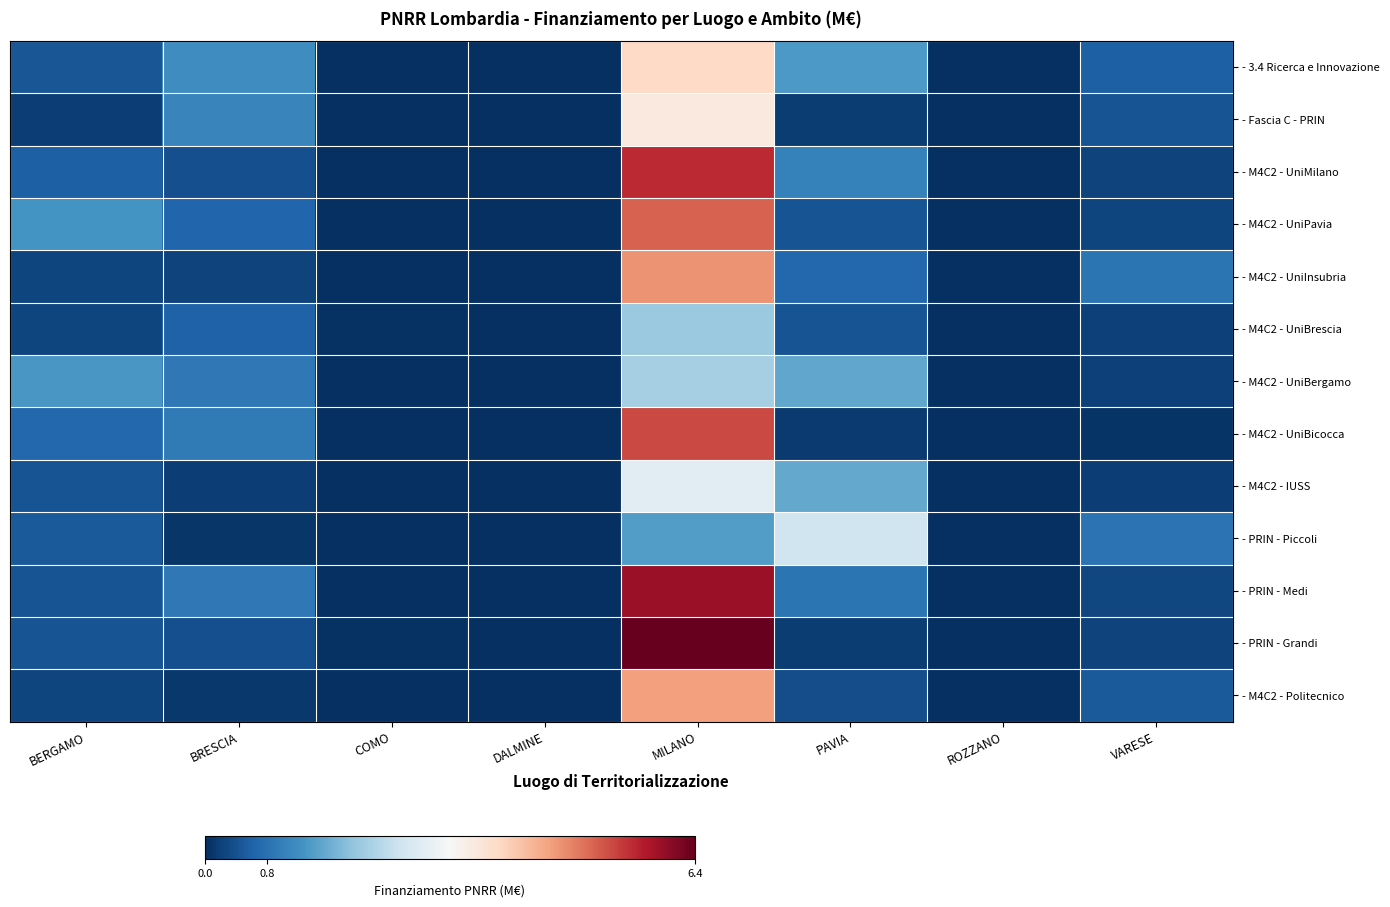

Reading left to right, list all the values displayed in this chart.

- 3.4 Ricerca e Innovazione: BERGAMO=0.5	BRESCIA=1.2	COMO=0.0	DALMINE=0.0	MILANO=3.8	PAVIA=1.4	ROZZANO=0.0	VARESE=0.6
- Fascia C - PRIN: BERGAMO=0.2	BRESCIA=1.1	COMO=0.0	DALMINE=0.0	MILANO=3.5	PAVIA=0.2	ROZZANO=0.0	VARESE=0.4
- M4C2 - UniMilano: BERGAMO=0.6	BRESCIA=0.4	COMO=0.0	DALMINE=0.0	MILANO=5.5	PAVIA=1.0	ROZZANO=0.0	VARESE=0.2
- M4C2 - UniPavia: BERGAMO=1.3	BRESCIA=0.7	COMO=0.0	DALMINE=0.0	MILANO=5.1	PAVIA=0.4	ROZZANO=0.0	VARESE=0.3
- M4C2 - UniInsubria: BERGAMO=0.3	BRESCIA=0.2	COMO=0.0	DALMINE=0.0	MILANO=4.6	PAVIA=0.7	ROZZANO=0.0	VARESE=0.9
- M4C2 - UniBrescia: BERGAMO=0.3	BRESCIA=0.6	COMO=0.0	DALMINE=0.0	MILANO=2.0	PAVIA=0.4	ROZZANO=0.0	VARESE=0.2
- M4C2 - UniBergamo: BERGAMO=1.3	BRESCIA=0.9	COMO=0.0	DALMINE=0.0	MILANO=2.1	PAVIA=1.5	ROZZANO=0.0	VARESE=0.2
- M4C2 - UniBicocca: BERGAMO=0.7	BRESCIA=0.9	COMO=0.0	DALMINE=0.0	MILANO=5.3	PAVIA=0.1	ROZZANO=0.0	VARESE=0.1
- M4C2 - IUSS: BERGAMO=0.4	BRESCIA=0.2	COMO=0.0	DALMINE=0.0	MILANO=2.8	PAVIA=1.6	ROZZANO=0.0	VARESE=0.2
- PRIN - Piccoli: BERGAMO=0.5	BRESCIA=0.1	COMO=0.0	DALMINE=0.0	MILANO=1.4	PAVIA=2.5	ROZZANO=0.0	VARESE=0.8
- PRIN - Medi: BERGAMO=0.4	BRESCIA=0.9	COMO=0.0	DALMINE=0.0	MILANO=5.9	PAVIA=0.9	ROZZANO=0.0	VARESE=0.3
- PRIN - Grandi: BERGAMO=0.4	BRESCIA=0.4	COMO=0.0	DALMINE=0.0	MILANO=6.4	PAVIA=0.2	ROZZANO=0.0	VARESE=0.2
- M4C2 - Politecnico: BERGAMO=0.3	BRESCIA=0.1	COMO=0.0	DALMINE=0.0	MILANO=4.5	PAVIA=0.4	ROZZANO=0.0	VARESE=0.5